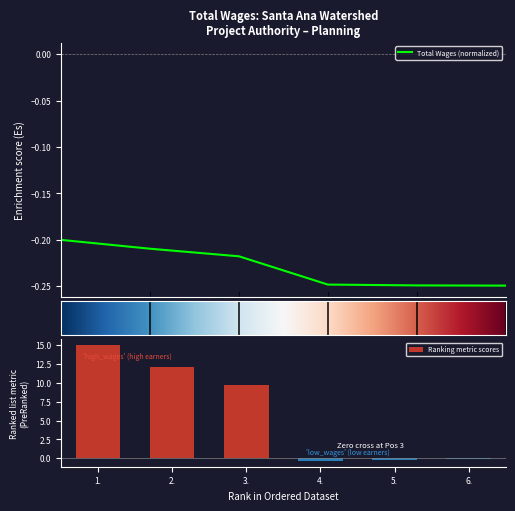

The value at 1. is -0.2. True or false?

True